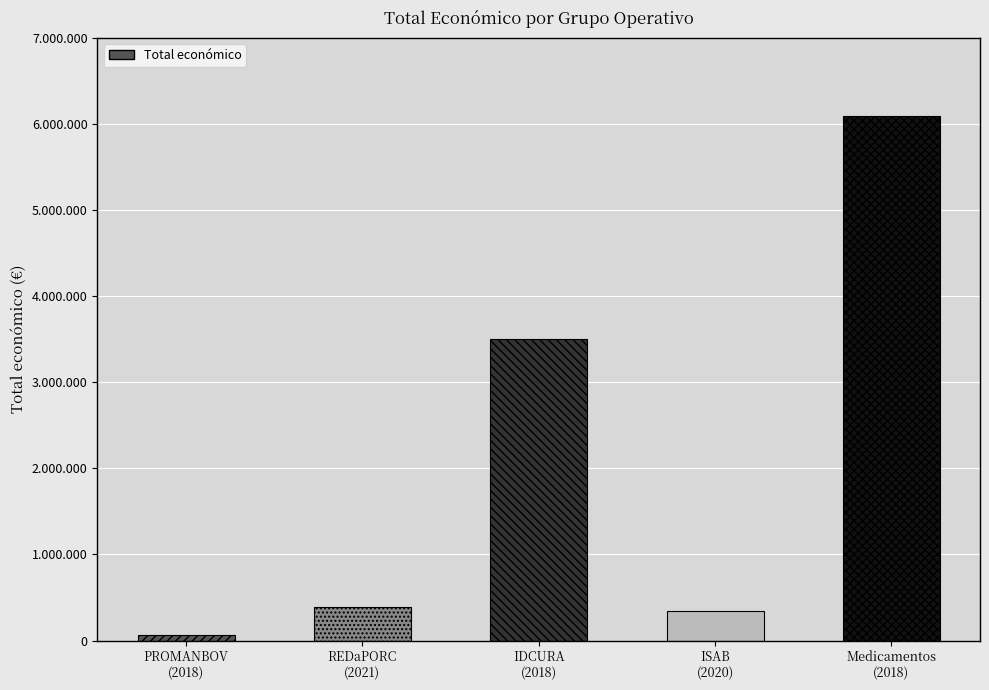

What is the label of the 2nd bar from the left?

REDaPORC
(2021)